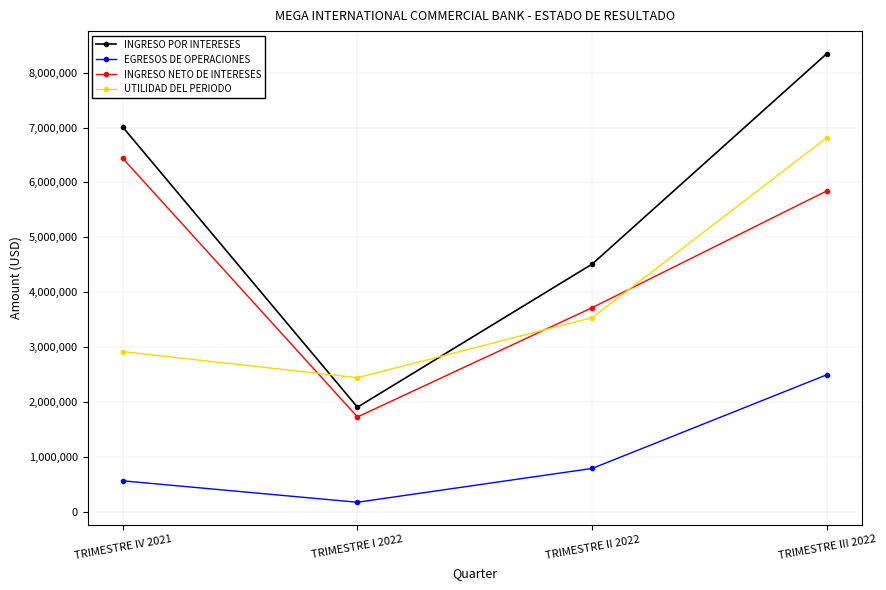

In INGRESO POR INTERESES, how many points are lower than both neighbors (excluding endpoints)?

1